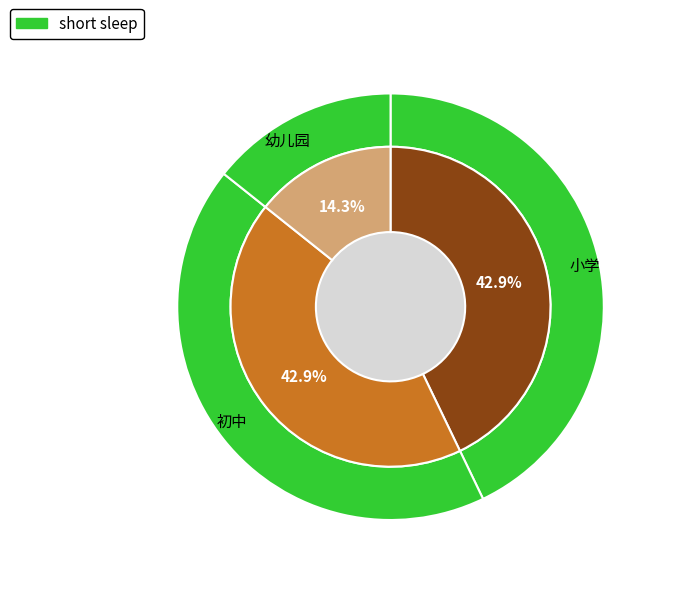

Between 初中 and 幼儿园, which is larger?

初中